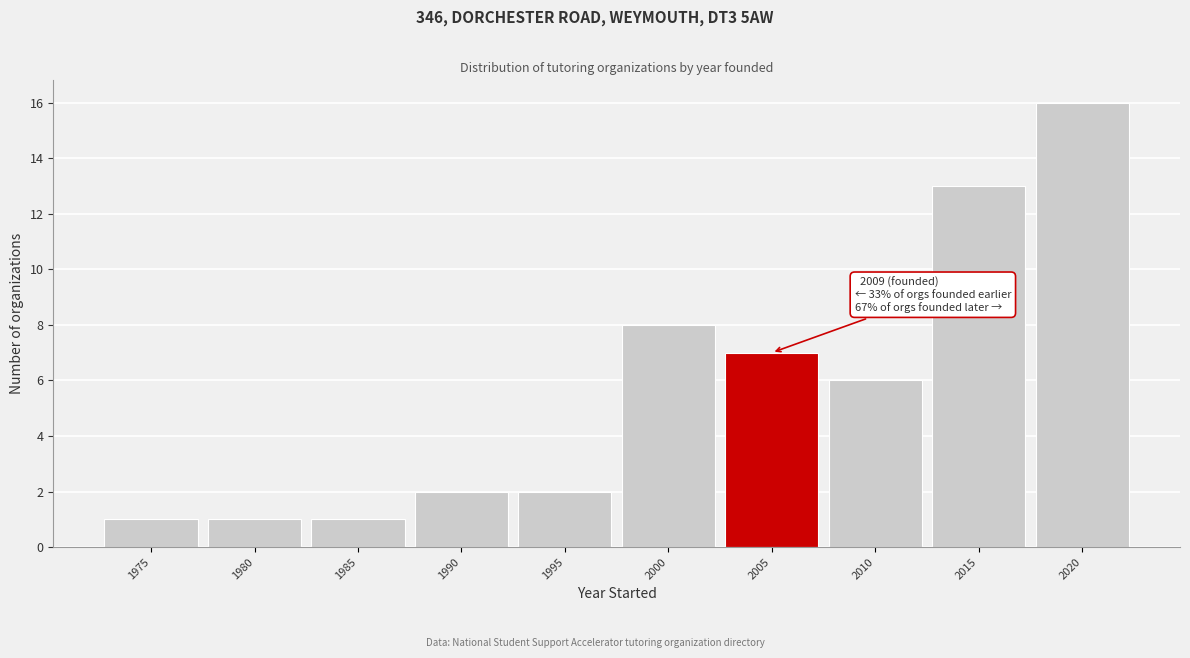

Reading left to right, extract all data points from this chart.

1	1	1	2	2	8	7	6	13	16